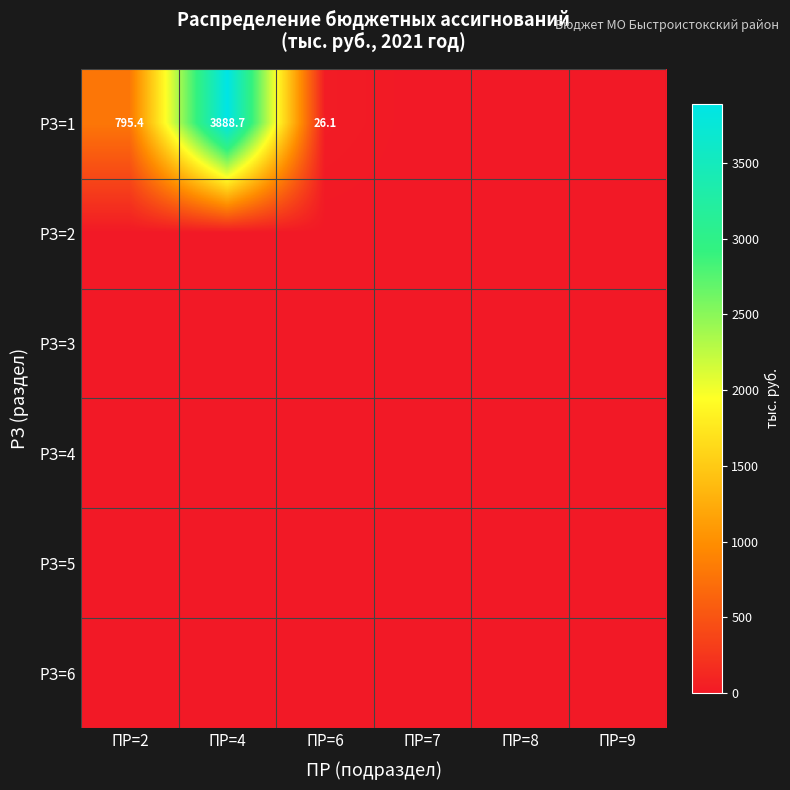

At how many categories does at least one series exceed 3154?

1